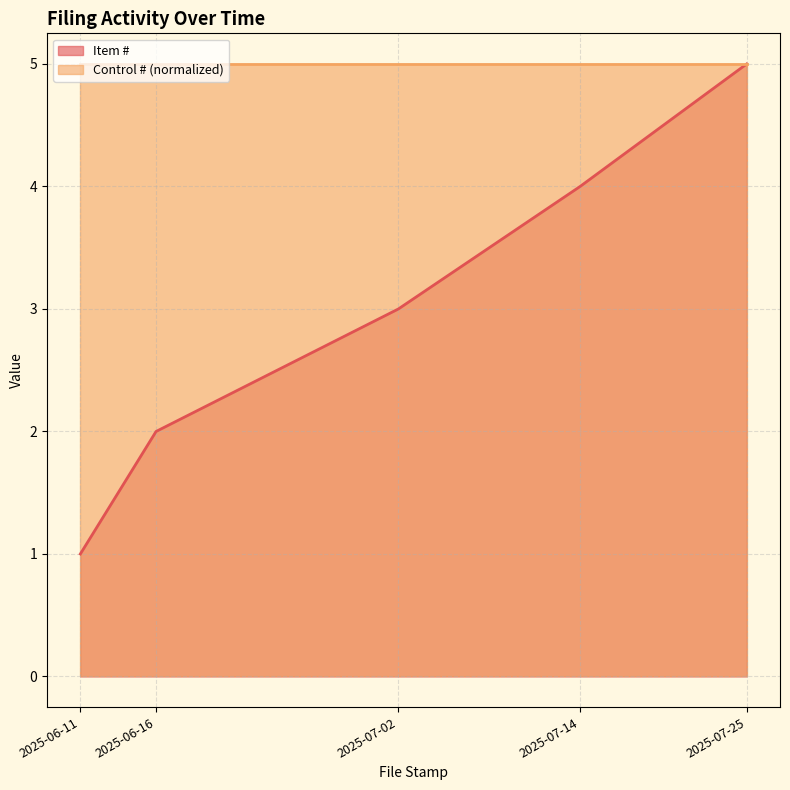

What is the value of the 4th point from the left?

4